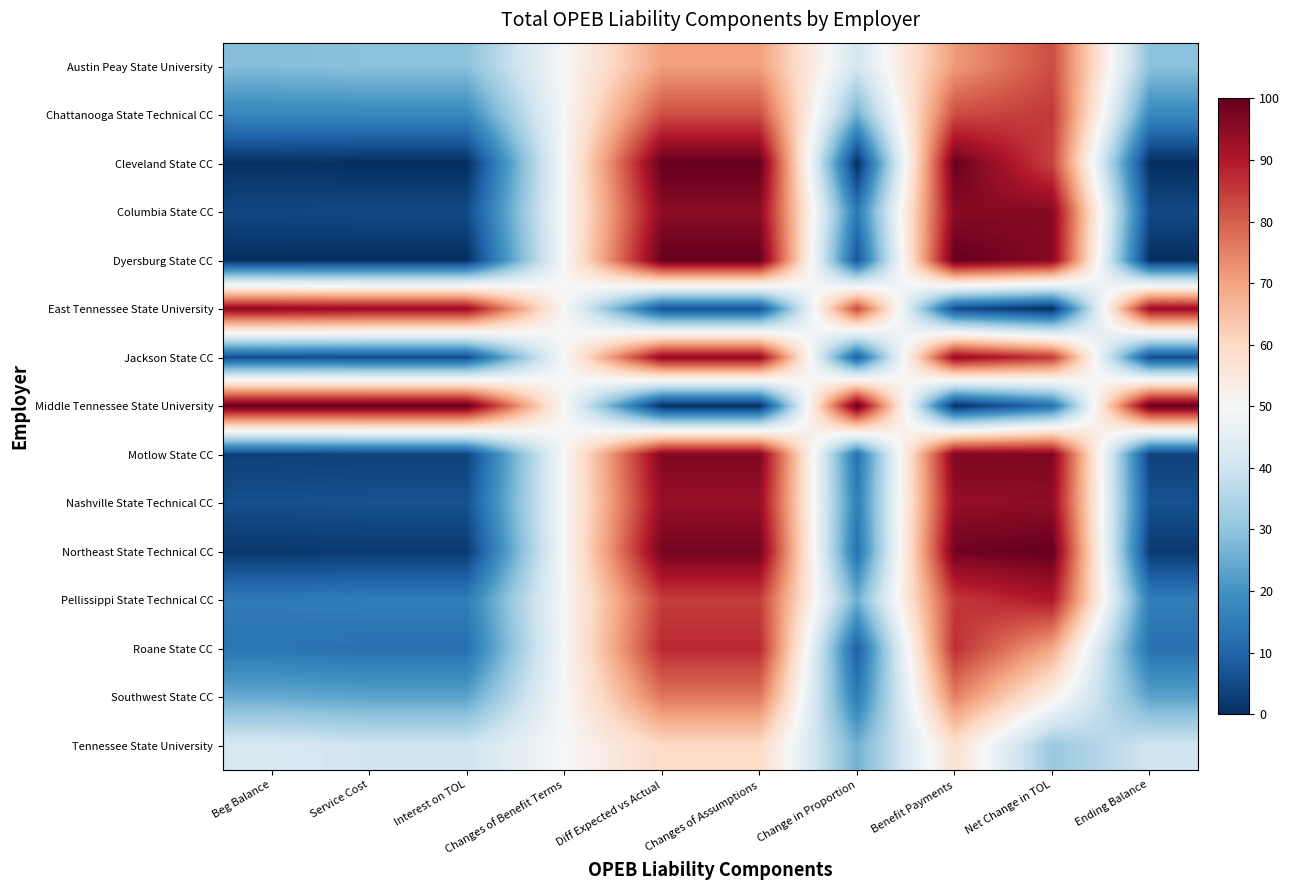

Reading right to left, transcribe all the data shown in this chart.

Austin Peay State University: Ending Balance=29.4	Net Change in TOL=82.6	Benefit Payments=71.4	Change in Proportion=41.1	Changes of Assumptions=70.6	Diff Expected vs Actual=70.6	Changes of Benefit Terms=50.0	Interest on TOL=29.4	Service Cost=29.4	Beg Balance=28.6
Chattanooga State Technical CC: Ending Balance=17.6	Net Change in TOL=85.3	Benefit Payments=82.8	Change in Proportion=25.9	Changes of Assumptions=82.4	Diff Expected vs Actual=82.4	Changes of Benefit Terms=50.0	Interest on TOL=17.6	Service Cost=17.6	Beg Balance=17.2
Cleveland State CC: Ending Balance=0.0	Net Change in TOL=84.0	Benefit Payments=99.4	Change in Proportion=0.0	Changes of Assumptions=100.0	Diff Expected vs Actual=100.0	Changes of Benefit Terms=50.0	Interest on TOL=0.0	Service Cost=0.0	Beg Balance=0.6
Columbia State CC: Ending Balance=4.9	Net Change in TOL=95.9	Benefit Payments=95.4	Change in Proportion=14.2	Changes of Assumptions=95.1	Diff Expected vs Actual=95.1	Changes of Benefit Terms=50.0	Interest on TOL=4.9	Service Cost=4.9	Beg Balance=4.6
Dyersburg State CC: Ending Balance=0.1	Net Change in TOL=95.6	Benefit Payments=100.0	Change in Proportion=7.1	Changes of Assumptions=99.9	Diff Expected vs Actual=99.9	Changes of Benefit Terms=50.0	Interest on TOL=0.1	Service Cost=0.1	Beg Balance=0.0
East Tennessee State University: Ending Balance=93.6	Net Change in TOL=0.0	Benefit Payments=5.3	Change in Proportion=83.5	Changes of Assumptions=6.4	Diff Expected vs Actual=6.4	Changes of Benefit Terms=50.0	Interest on TOL=93.6	Service Cost=93.6	Beg Balance=94.7
Jackson State CC: Ending Balance=5.6	Net Change in TOL=85.5	Benefit Payments=94.2	Change in Proportion=8.8	Changes of Assumptions=94.4	Diff Expected vs Actual=94.4	Changes of Benefit Terms=50.0	Interest on TOL=5.6	Service Cost=5.6	Beg Balance=5.8
Middle Tennessee State University: Ending Balance=100.0	Net Change in TOL=12.3	Benefit Payments=0.0	Change in Proportion=100.0	Changes of Assumptions=0.0	Diff Expected vs Actual=0.0	Changes of Benefit Terms=50.0	Interest on TOL=100.0	Service Cost=100.0	Beg Balance=100.0
Motlow State CC: Ending Balance=3.7	Net Change in TOL=96.6	Benefit Payments=96.7	Change in Proportion=12.8	Changes of Assumptions=96.3	Diff Expected vs Actual=96.3	Changes of Benefit Terms=50.0	Interest on TOL=3.7	Service Cost=3.7	Beg Balance=3.3
Nashville State Technical CC: Ending Balance=6.3	Net Change in TOL=94.5	Benefit Payments=94.0	Change in Proportion=15.3	Changes of Assumptions=93.7	Diff Expected vs Actual=93.7	Changes of Benefit Terms=50.0	Interest on TOL=6.3	Service Cost=6.3	Beg Balance=6.0
Northeast State Technical CC: Ending Balance=2.2	Net Change in TOL=100.0	Benefit Payments=98.3	Change in Proportion=12.7	Changes of Assumptions=97.8	Diff Expected vs Actual=97.8	Changes of Benefit Terms=50.0	Interest on TOL=2.2	Service Cost=2.2	Beg Balance=1.7
Pellissippi State Technical CC: Ending Balance=15.3	Net Change in TOL=90.3	Benefit Payments=85.3	Change in Proportion=25.6	Changes of Assumptions=84.7	Diff Expected vs Actual=84.7	Changes of Benefit Terms=50.0	Interest on TOL=15.3	Service Cost=15.3	Beg Balance=14.7
Roane State CC: Ending Balance=12.4	Net Change in TOL=69.3	Benefit Payments=86.7	Change in Proportion=8.9	Changes of Assumptions=87.6	Diff Expected vs Actual=87.6	Changes of Benefit Terms=50.0	Interest on TOL=12.4	Service Cost=12.4	Beg Balance=13.3
Southwest State CC: Ending Balance=23.4	Net Change in TOL=52.7	Benefit Payments=75.2	Change in Proportion=14.7	Changes of Assumptions=76.6	Diff Expected vs Actual=76.6	Changes of Benefit Terms=50.0	Interest on TOL=23.4	Service Cost=23.4	Beg Balance=24.8
Tennessee State University: Ending Balance=40.2	Net Change in TOL=31.3	Benefit Payments=57.9	Change in Proportion=25.9	Changes of Assumptions=59.8	Diff Expected vs Actual=59.8	Changes of Benefit Terms=50.0	Interest on TOL=40.2	Service Cost=40.2	Beg Balance=42.1